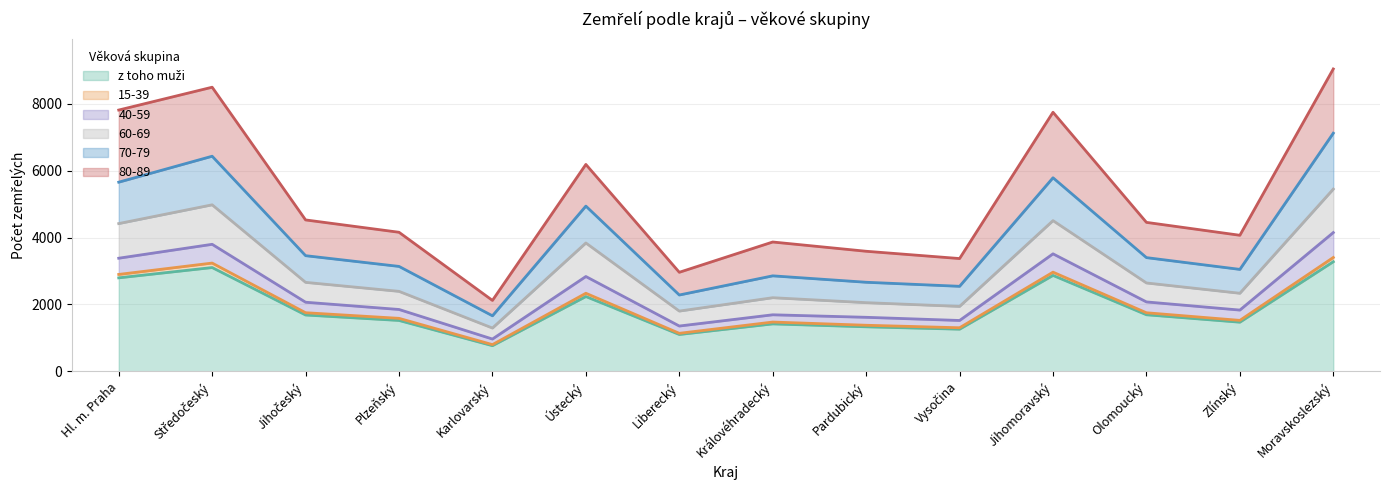

Where does the 70-79 series first go above 2067?

Hl. m. Praha